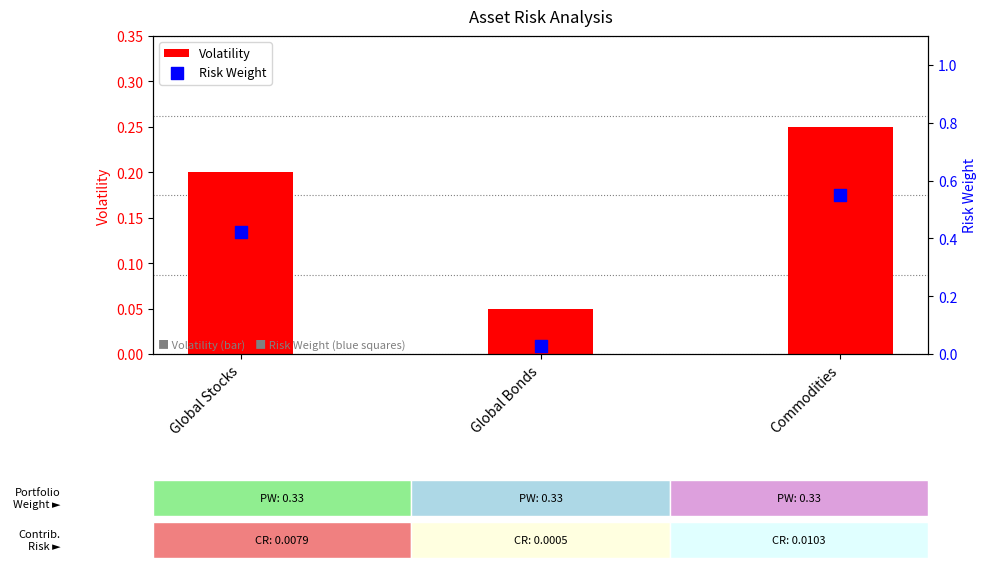

At which category is the sum across all series the highest?

Commodities